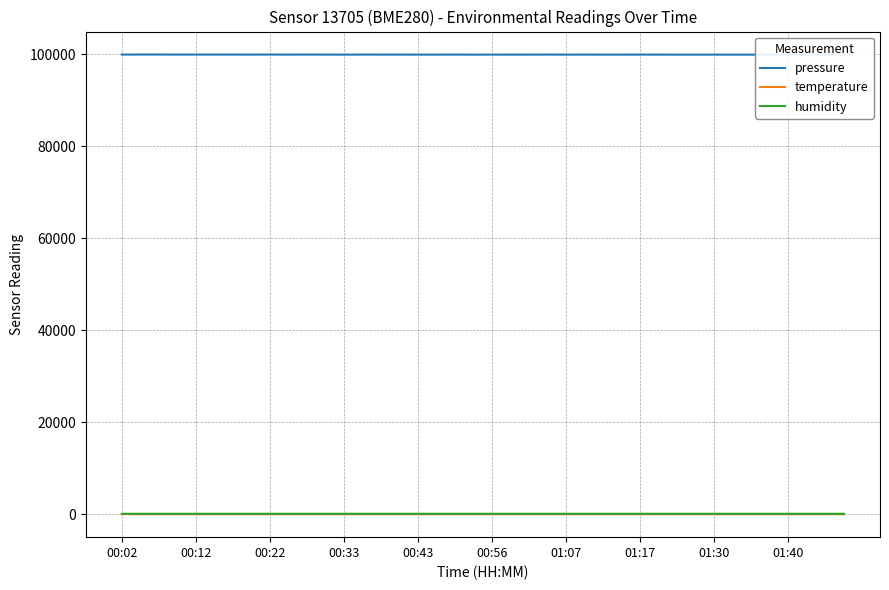

At which label does pressure reach its peak?

00:22